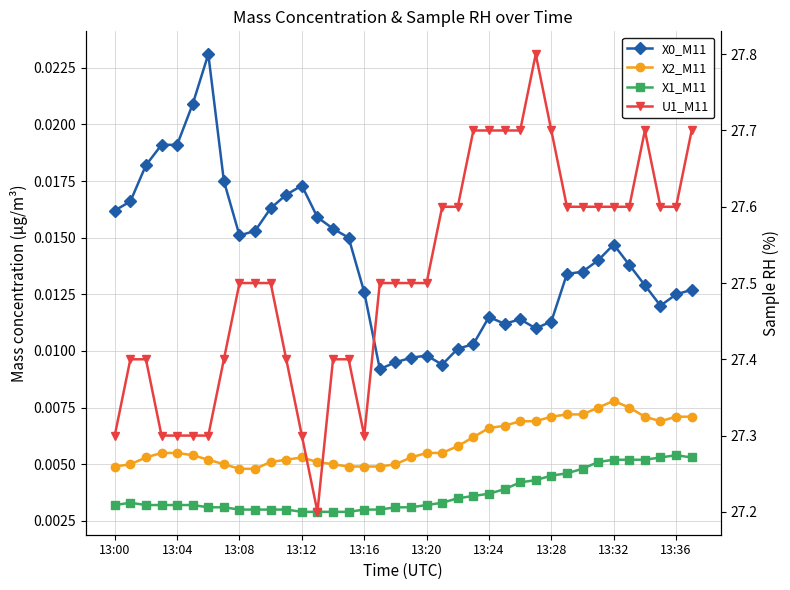

Rank the series at 34 from lowest to highest value.

X1_M11, X2_M11, X0_M11, U1_M11